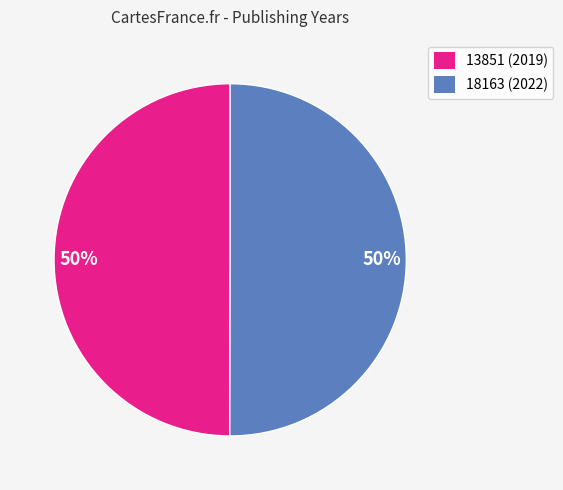

To the nearest percent, what is the average slice percentage?

50%